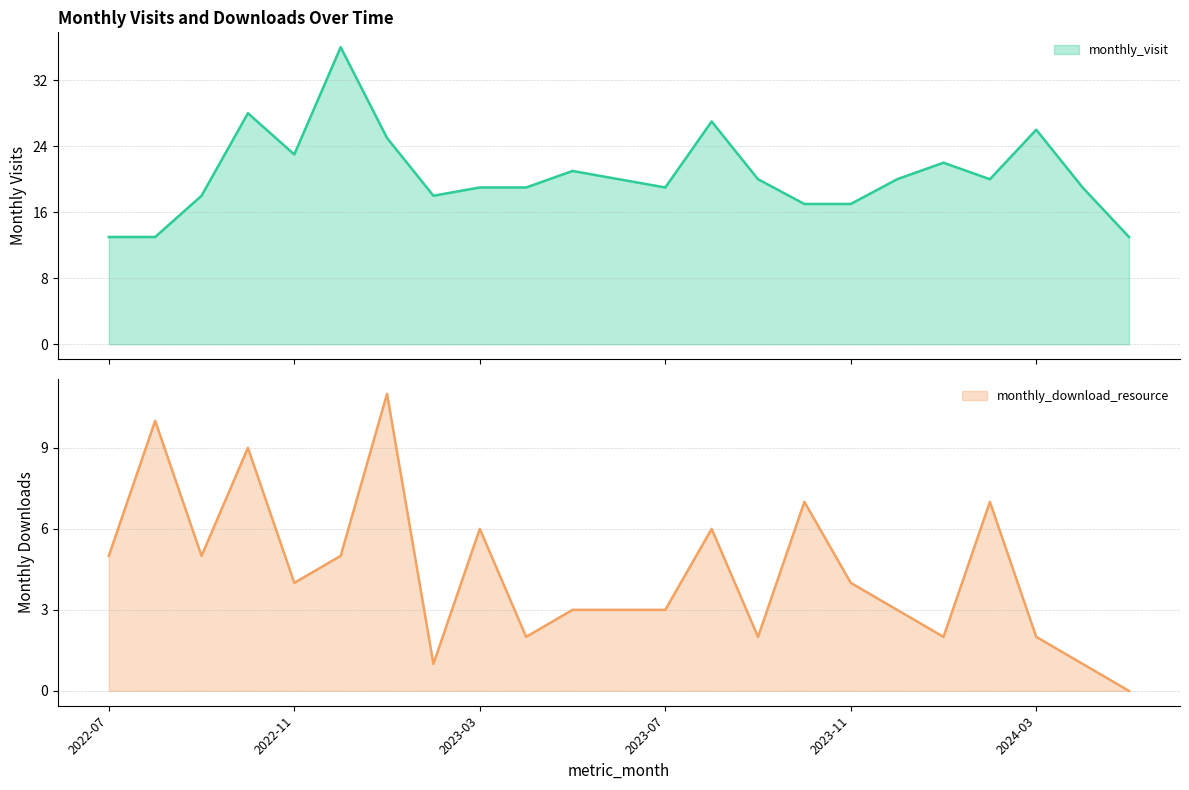

What is the difference between the highest and lowest values at 2023-08?

21